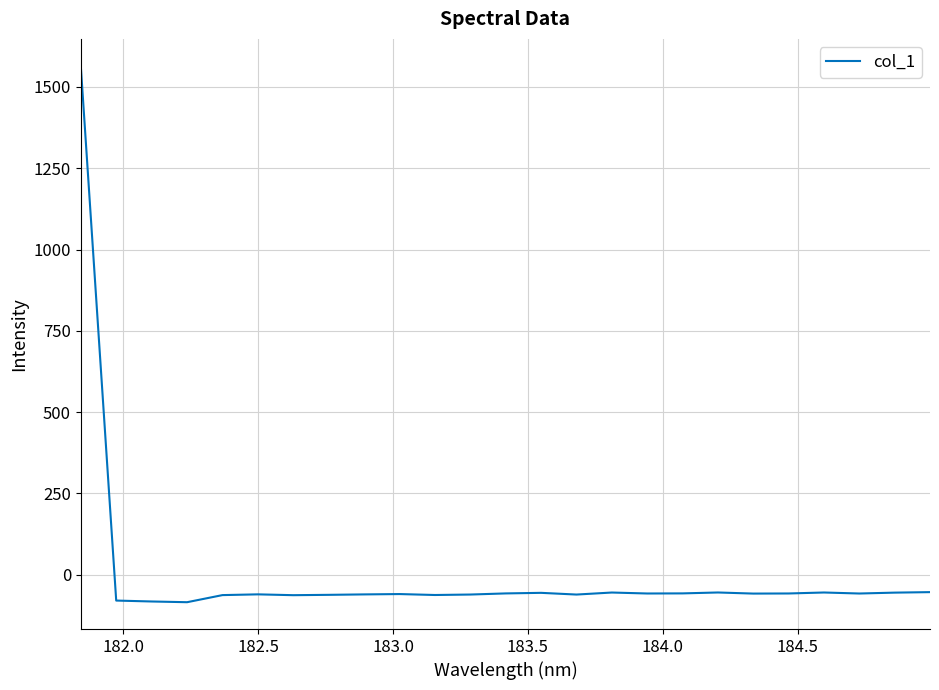

What is the greatest value displayed?

1565.4